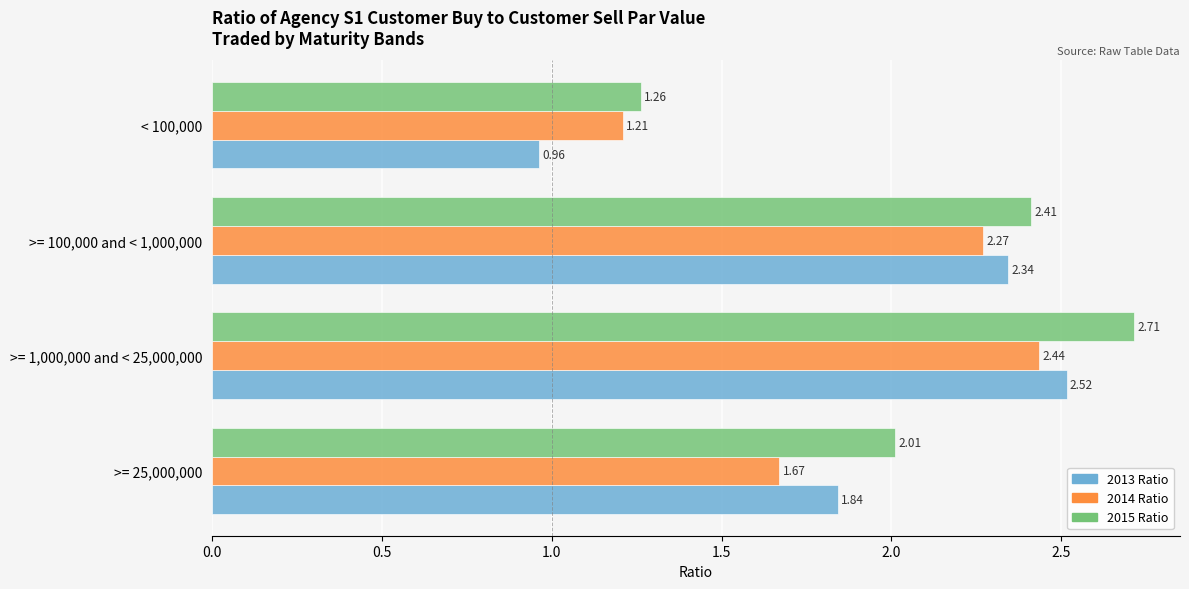

Is the value of 2013 Ratio at >= 1,000,000 and < 25,000,000 greater than the value of 2014 Ratio at >= 100,000 and < 1,000,000?

Yes